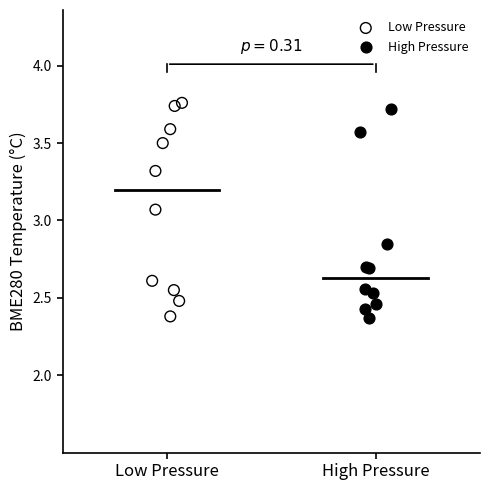

What are all the series names shown in the legend?

Low Pressure, High Pressure